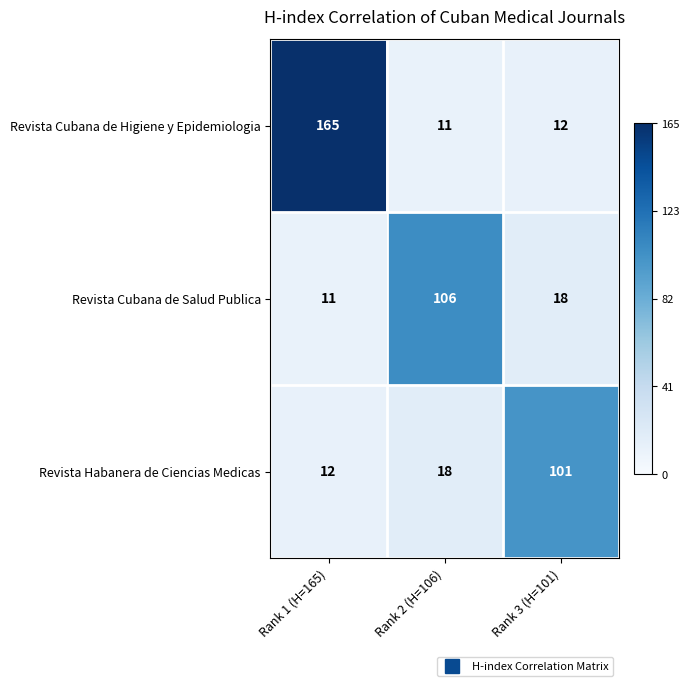

What is the average value of the Revista Habanera de Ciencias Medicas series?

44